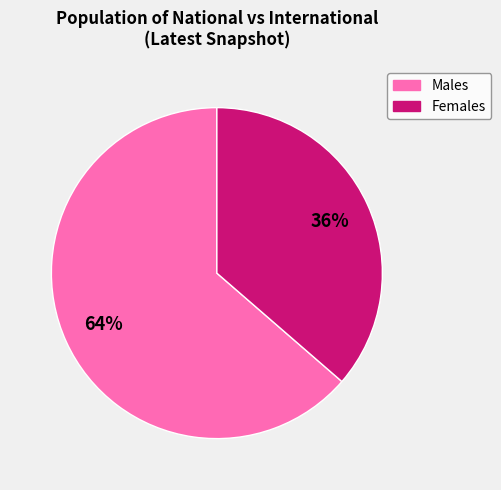

Count the number of slices in the pie.

2